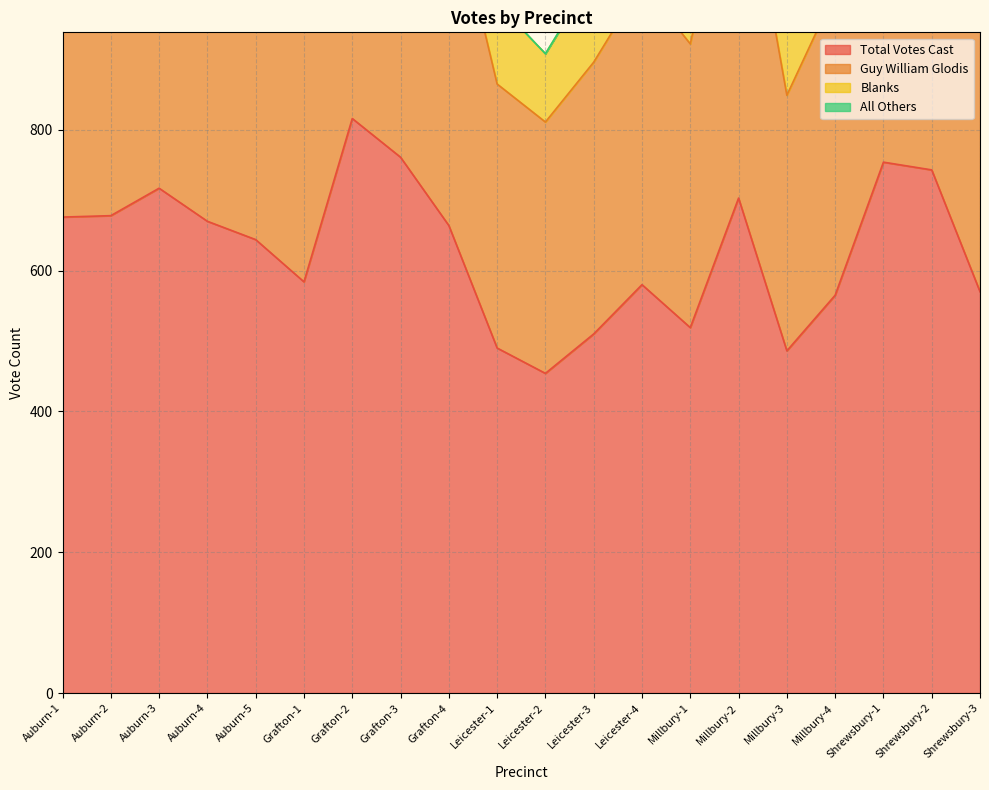

At which label does Guy William Glodis first exceed 1150?

Auburn-2